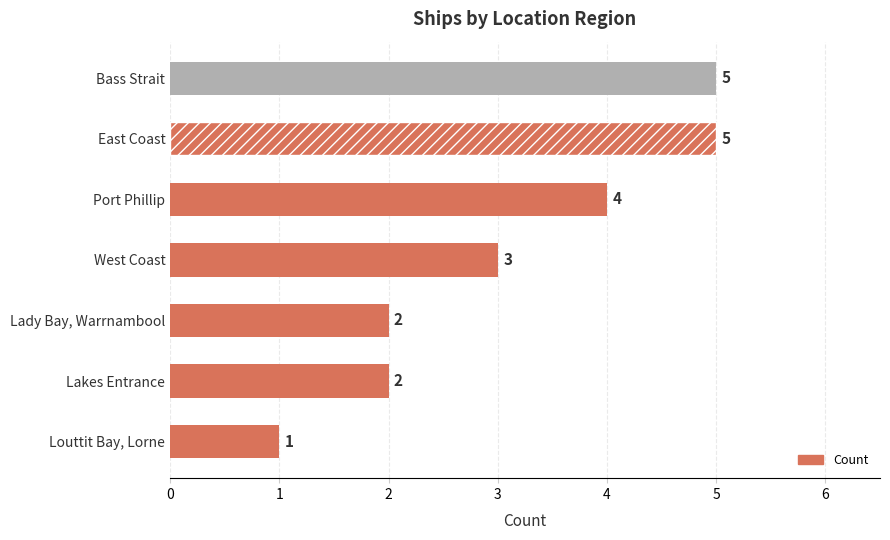

What is the difference between the second highest and second lowest values?

3